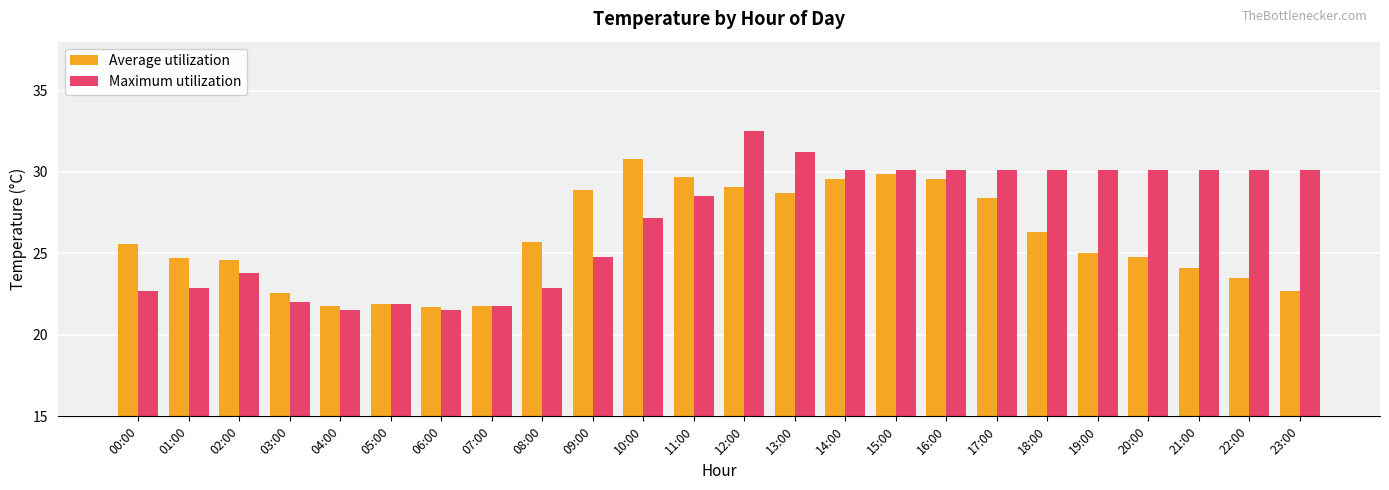

Is it true that Average utilization equals 29.9 at 15:00?

True